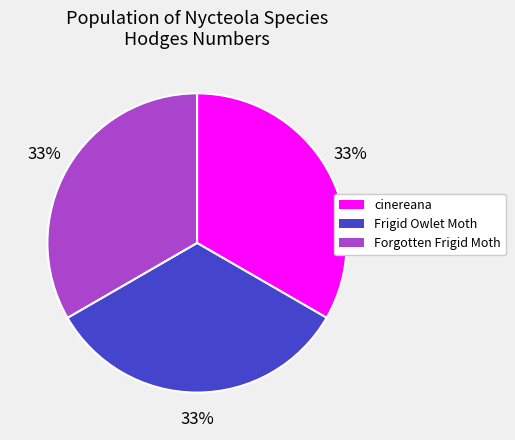

Does Frigid Owlet Moth represent more than half of the total?

No